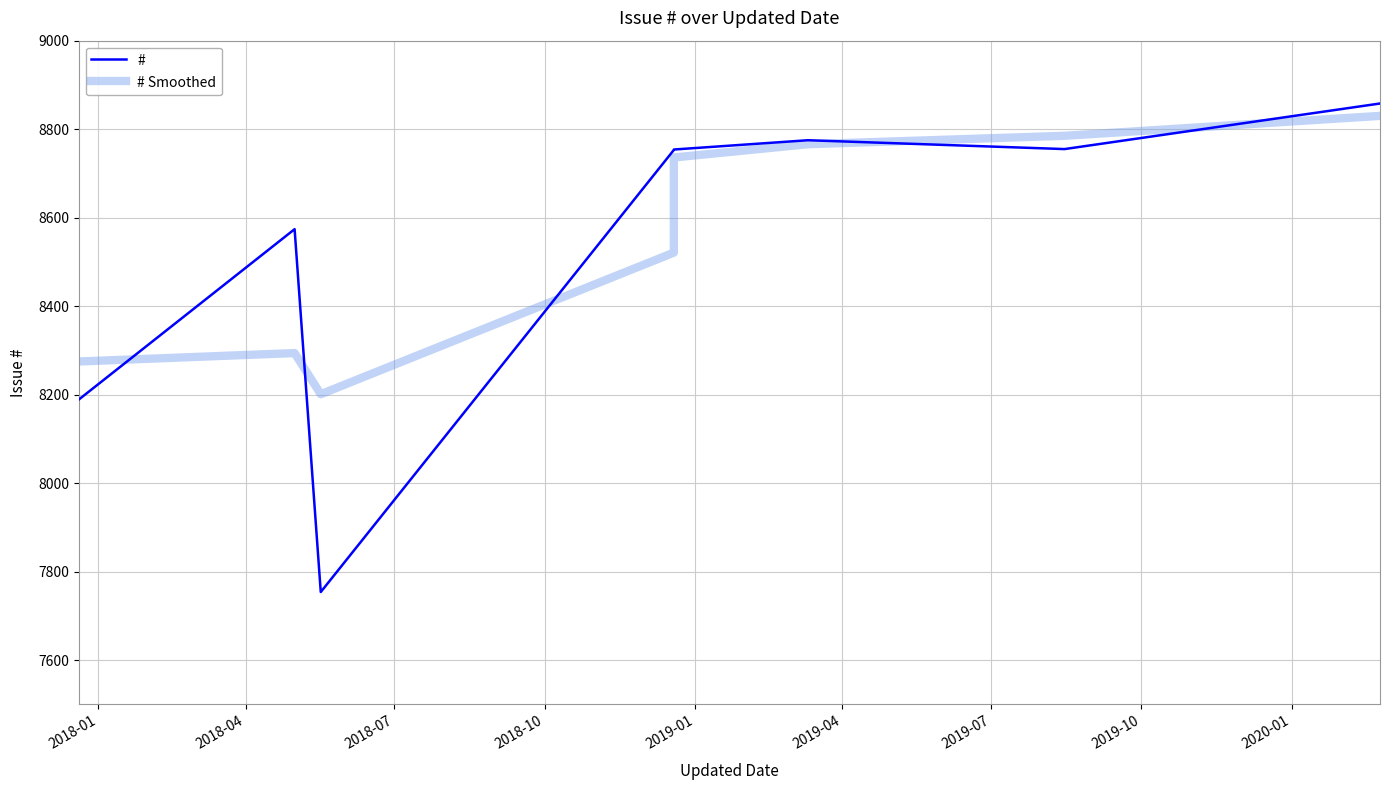

How many intersections are there between # and # Smoothed?

5